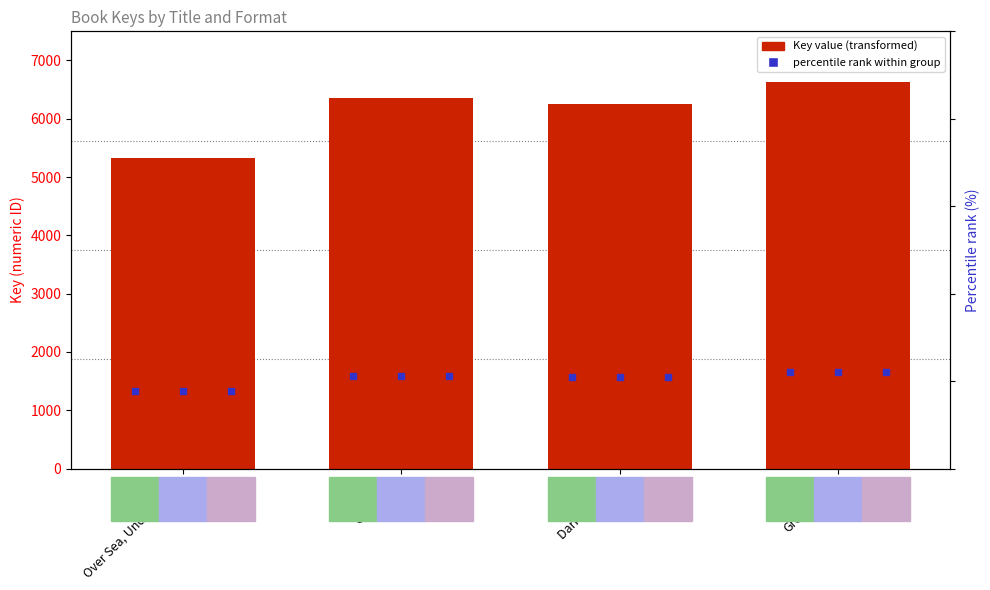

List the labels in order of eBook value, largest first.

Greenwitch, Grey King, Dark Is Rising, Over Sea, Under Stone